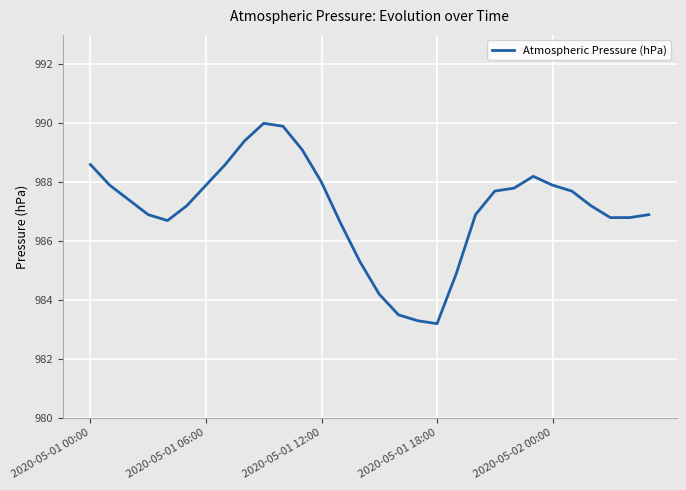

What is the minimum value shown in the chart?

983.2